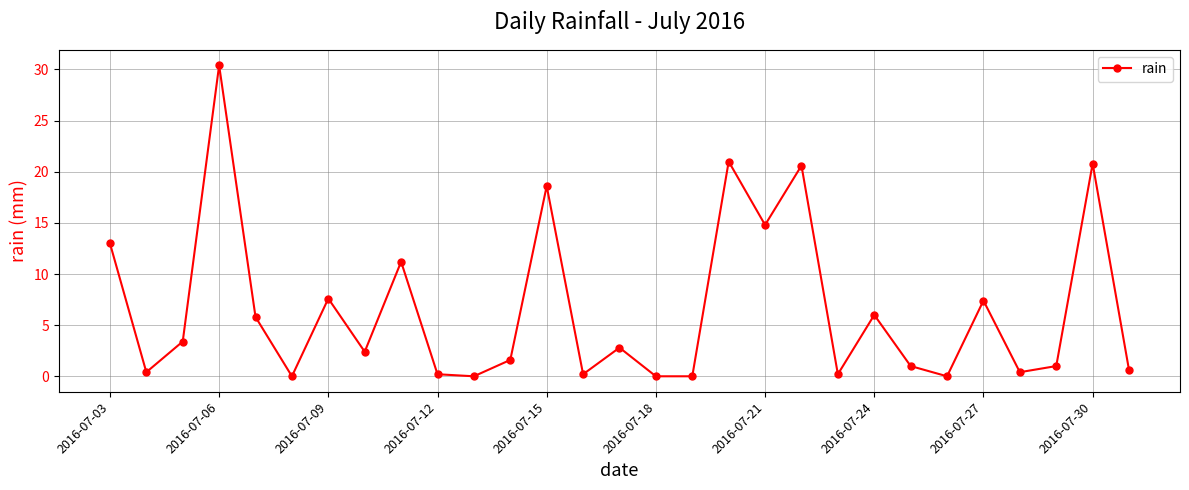

What is the value of the 12th point from the left?

1.6